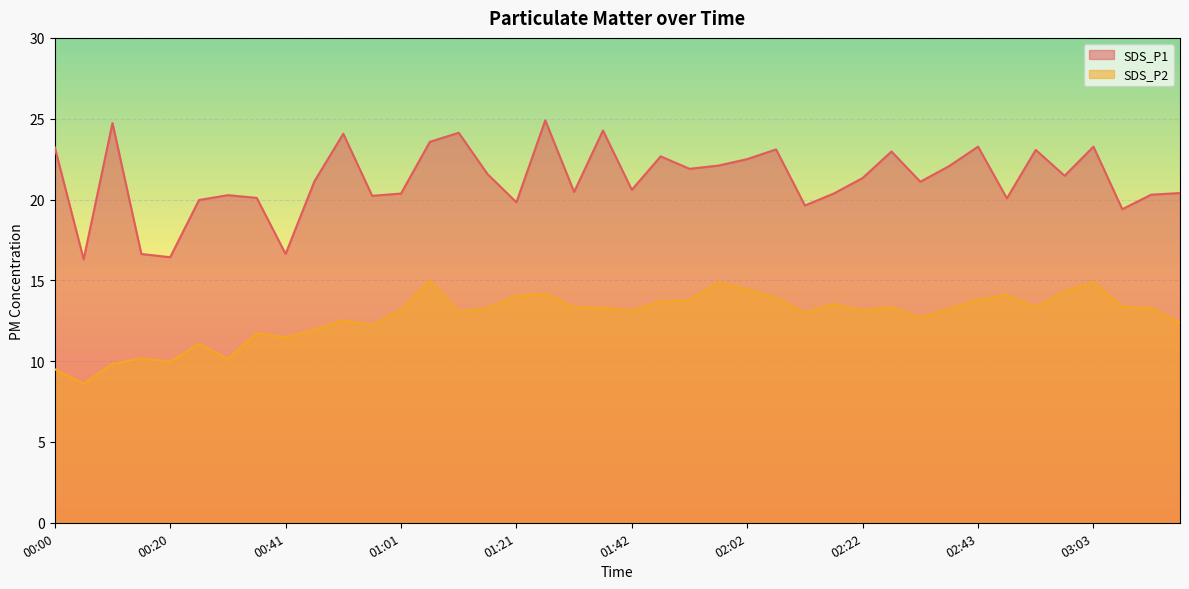

At which category is the sum across all series the highest?

01:26